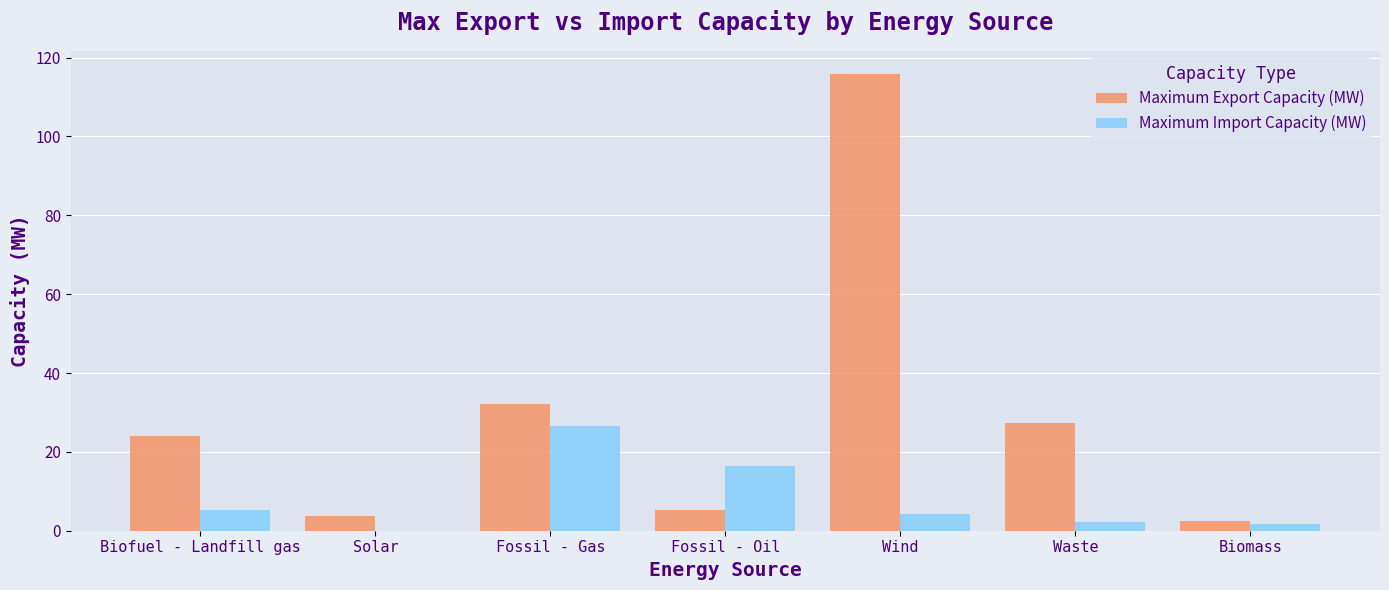

What is the difference between the Maximum Import Capacity (MW) values at Fossil - Oil and Solar?

16.5